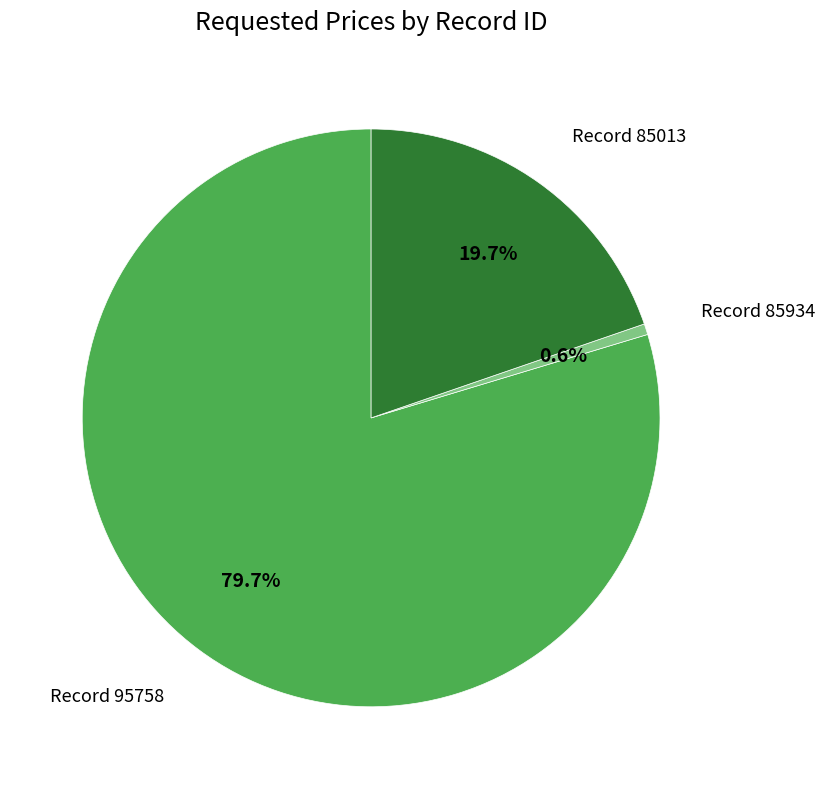

Do Record 85934 and Record 85013 together represent more than half of the pie?

No